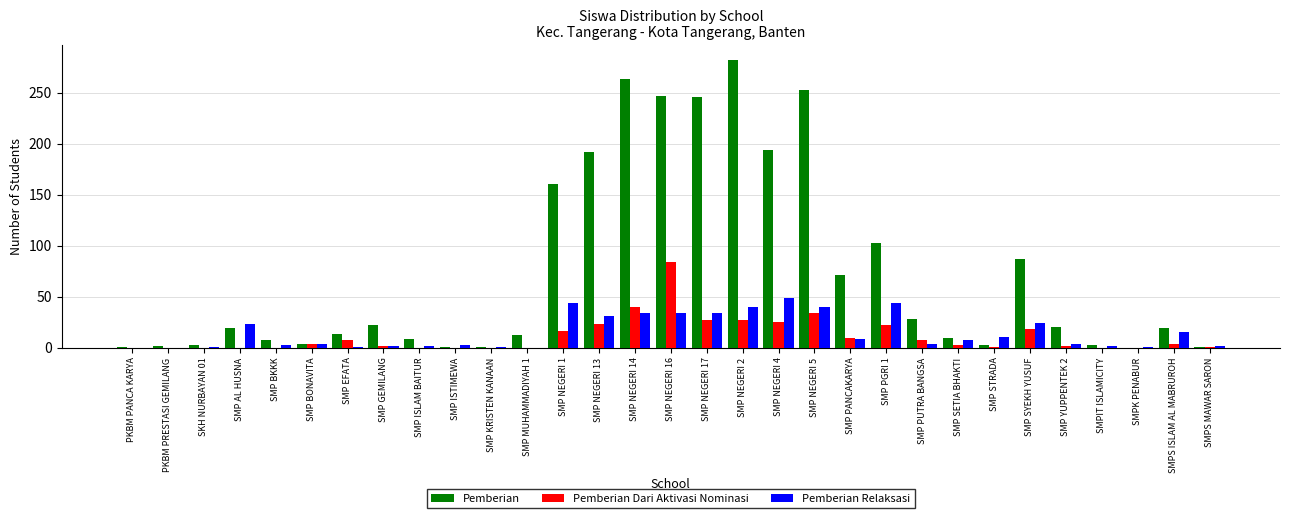

Which series has the largest total across all categories?

Pemberian